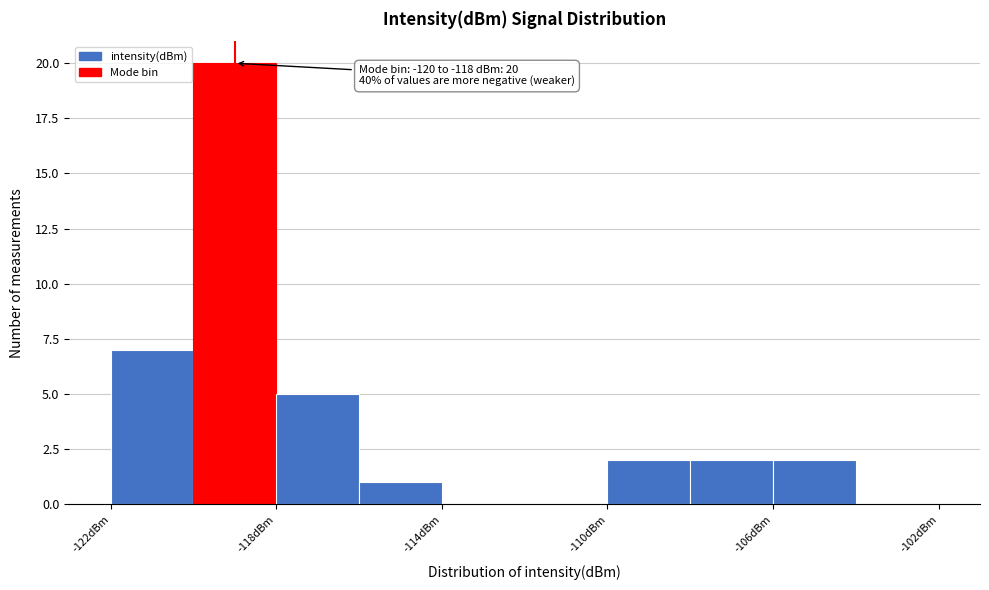

Over which range of the x-axis is the bar tallest?

-120 to -118